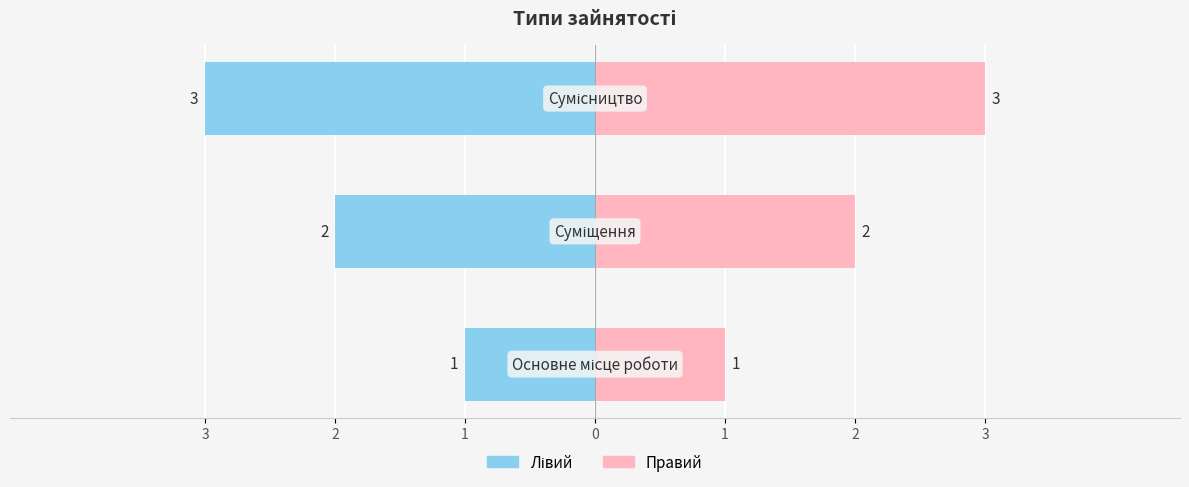

Which label corresponds to the smallest value in the chart?

Основне місце роботи